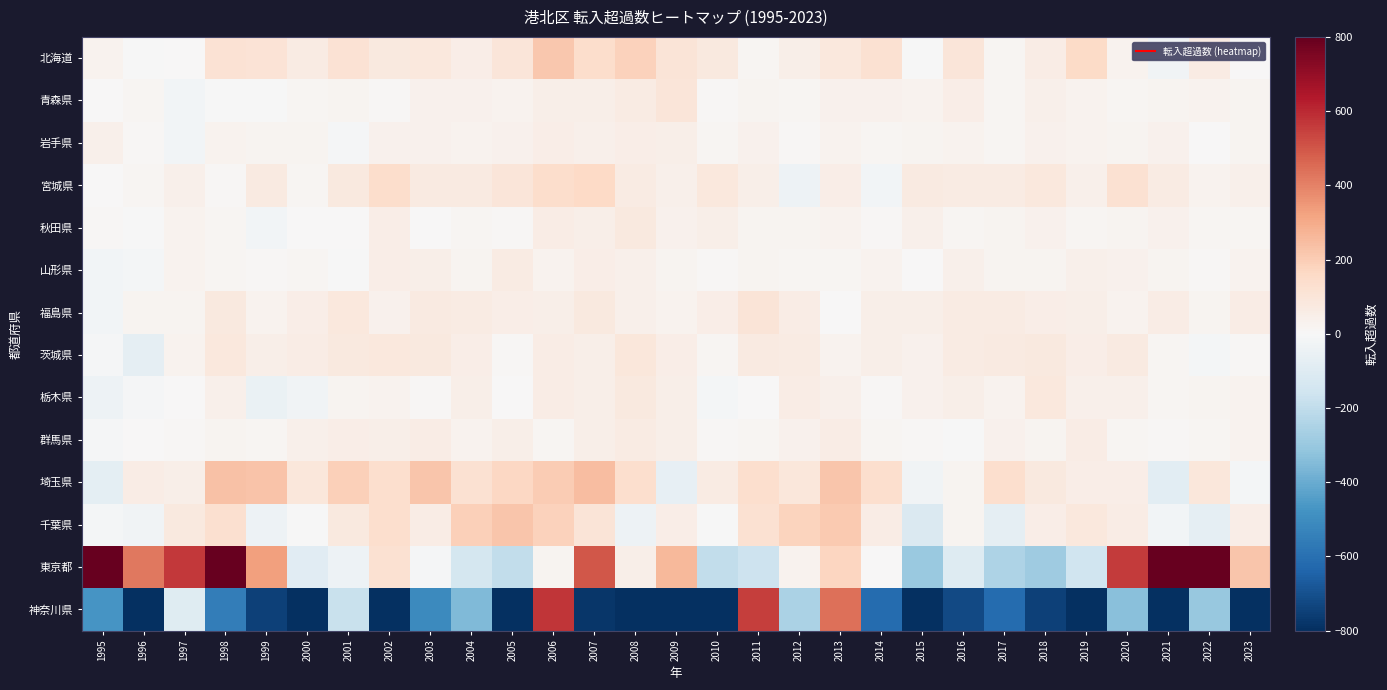

What is the total value across all series at 2011?

1001